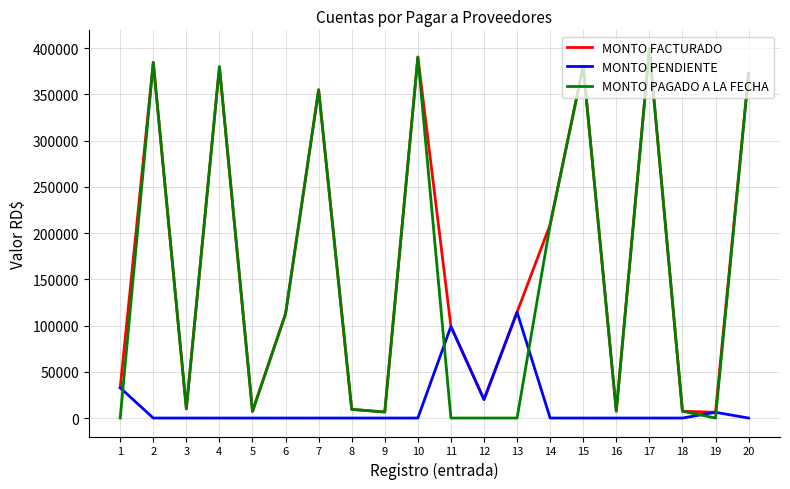

Which series has the largest range (max minus min)?

MONTO PAGADO A LA FECHA